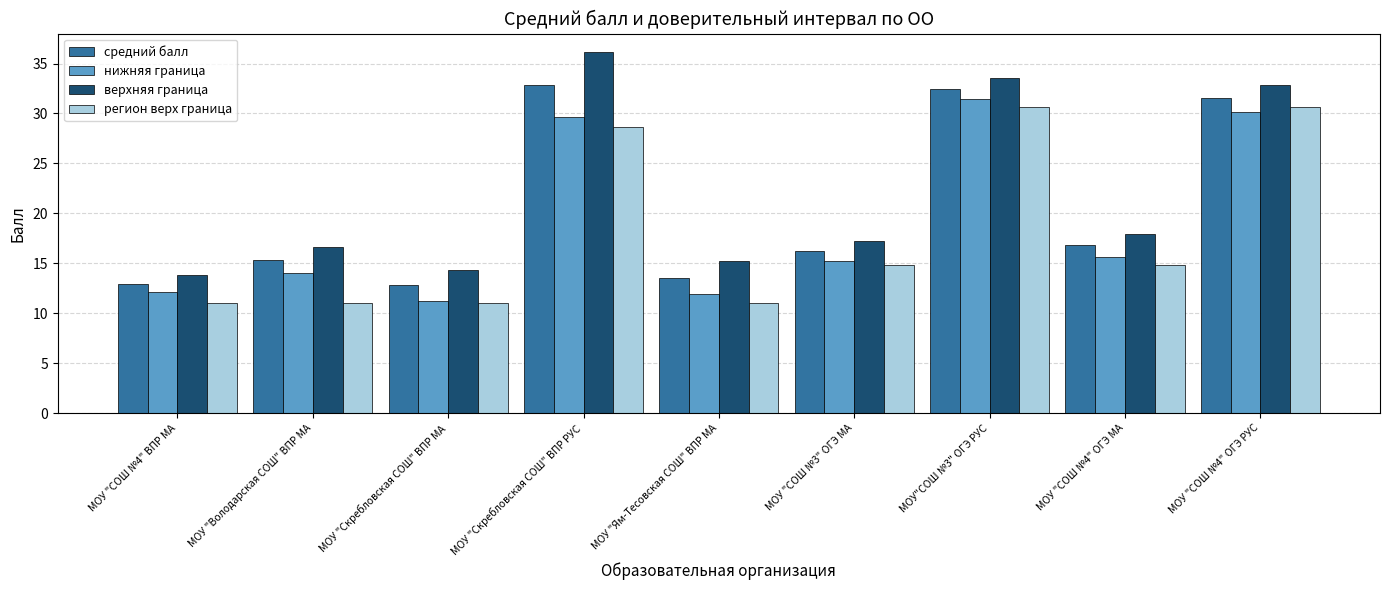

Which series has the largest range (max minus min)?

верхняя граница